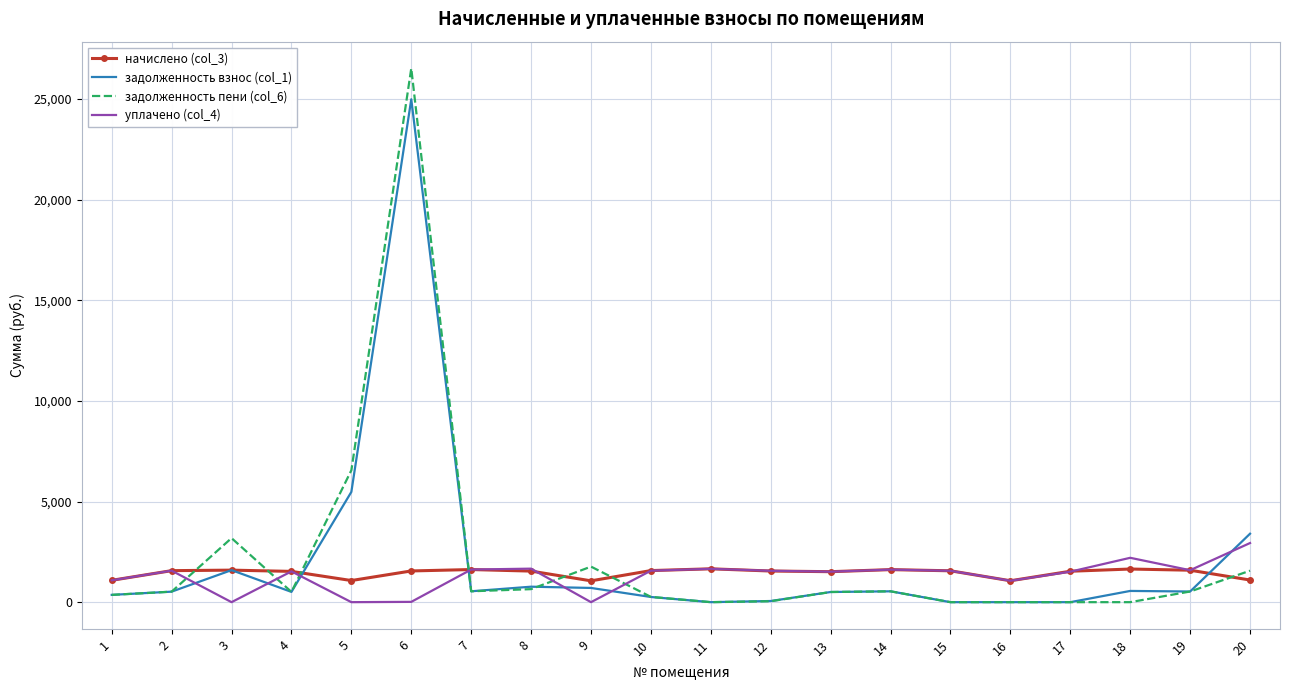

List the series in order of their peak value, highest first.

задолженность пени (col_6), задолженность взнос (col_1), уплачено (col_4), начислено (col_3)